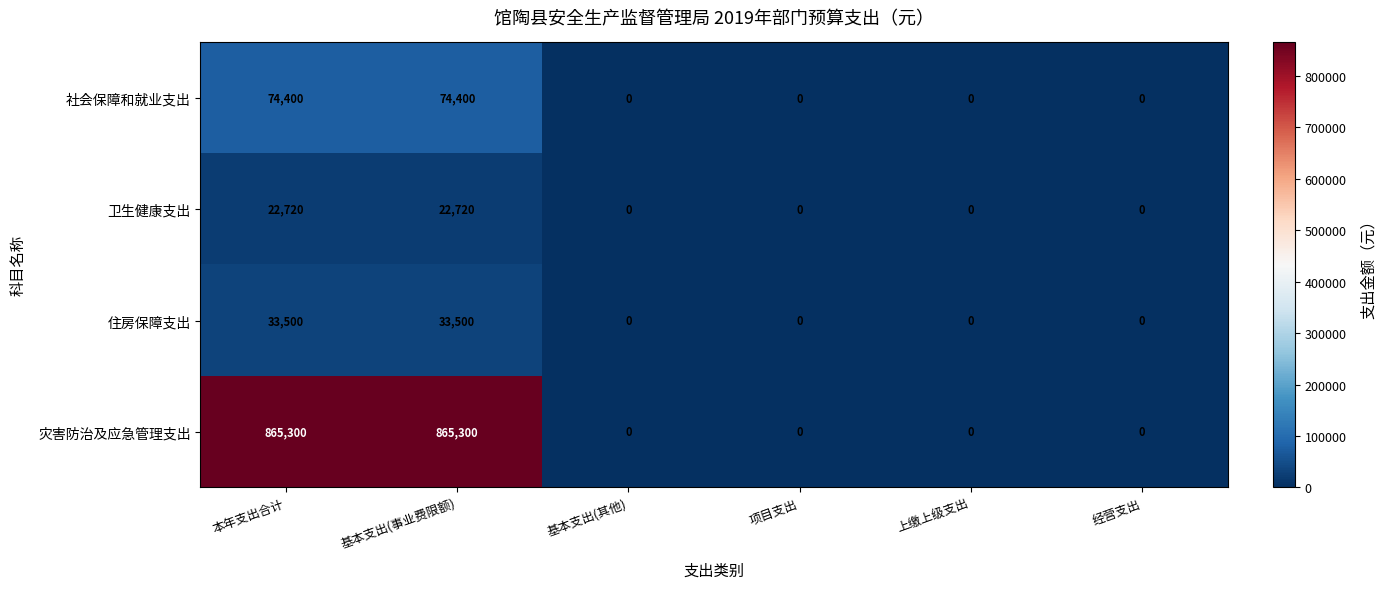

Which series has the largest total across all categories?

灾害防治及应急管理支出